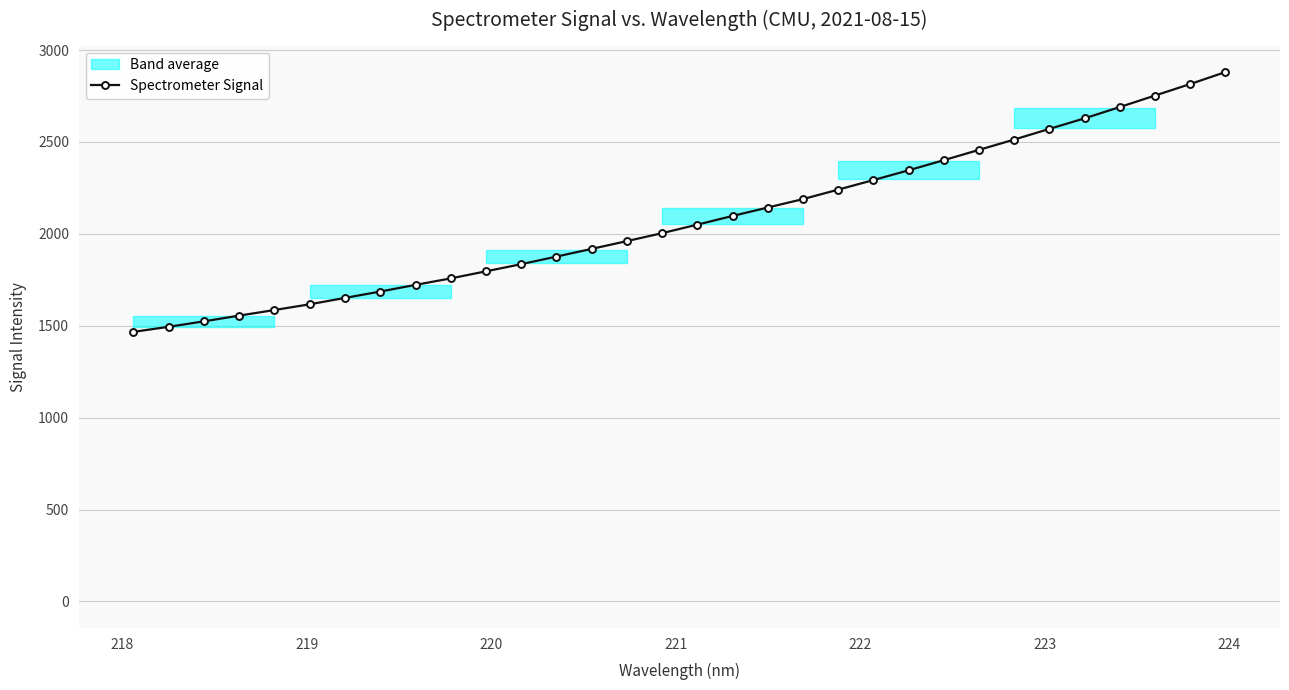

Is this an area chart (filled region under the line)?

No